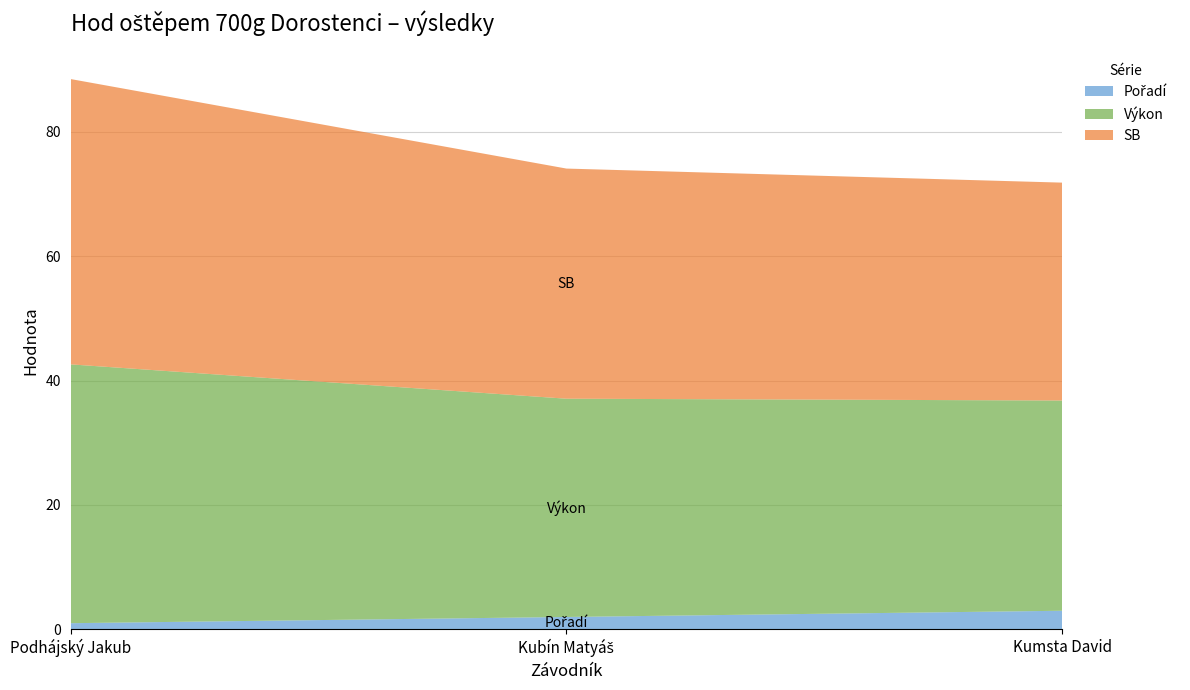

Reading right to left, transcribe all the data shown in this chart.

Pořadí: Kumsta David=3.0	Kubín Matyáš=2.0	Podhájský Jakub=1.0
Výkon: Kumsta David=33.8	Kubín Matyáš=35.1	Podhájský Jakub=41.6
SB: Kumsta David=35.0	Kubín Matyáš=37.0	Podhájský Jakub=45.9